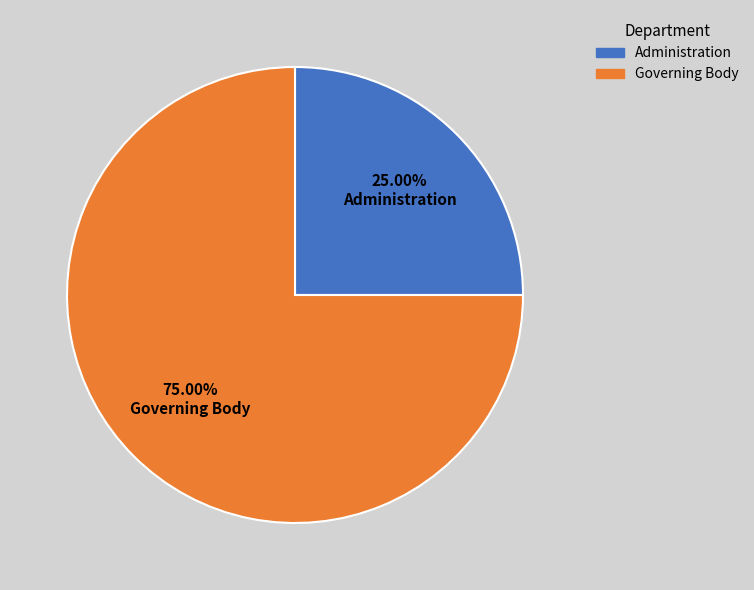

To the nearest percent, what percentage of the pie is Administration?

25%